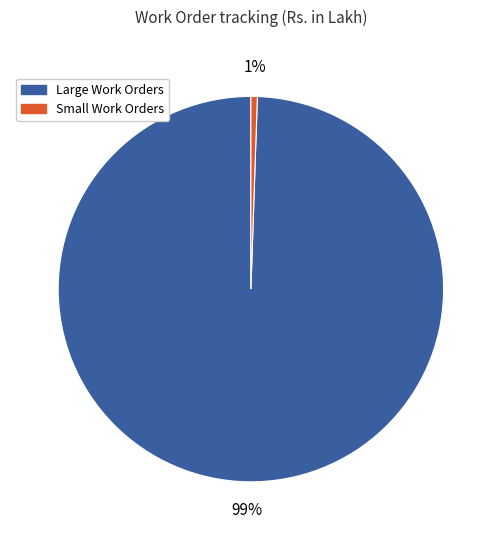

What is the majority slice?

Large Work Orders